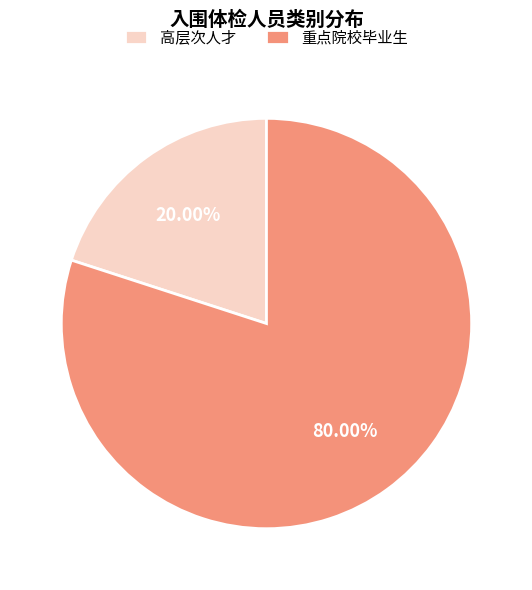

The 重点院校毕业生 slice represents 80% of the pie. True or false?

True